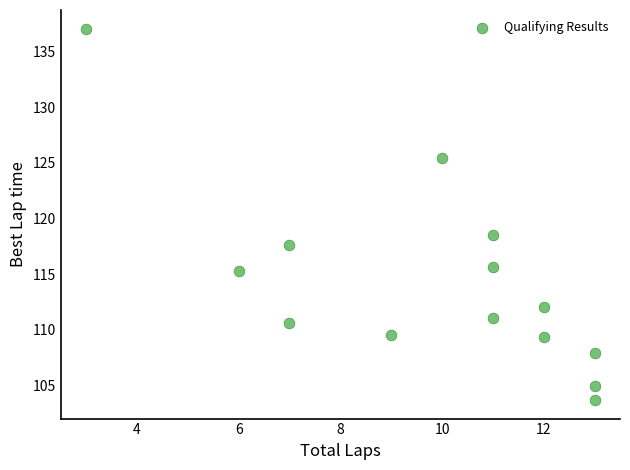

What is the range of Y values (max minus min)?

33.4